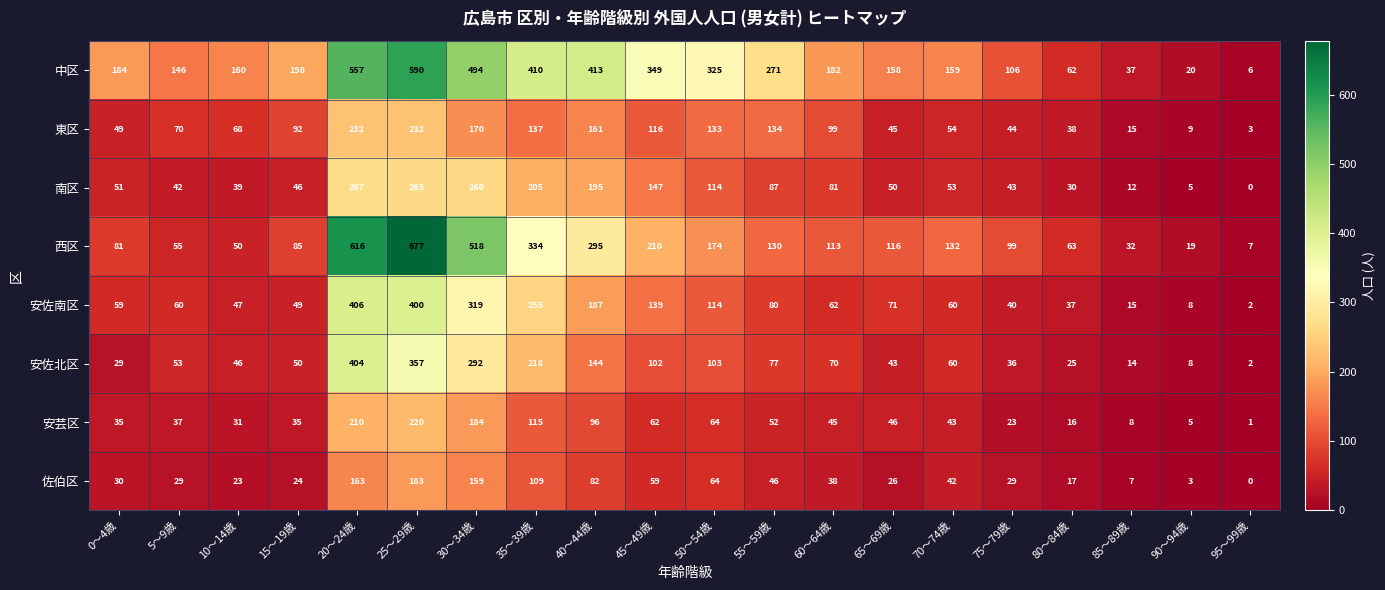

What is the difference between the second highest and minimum values in the 安芸区 series?

209